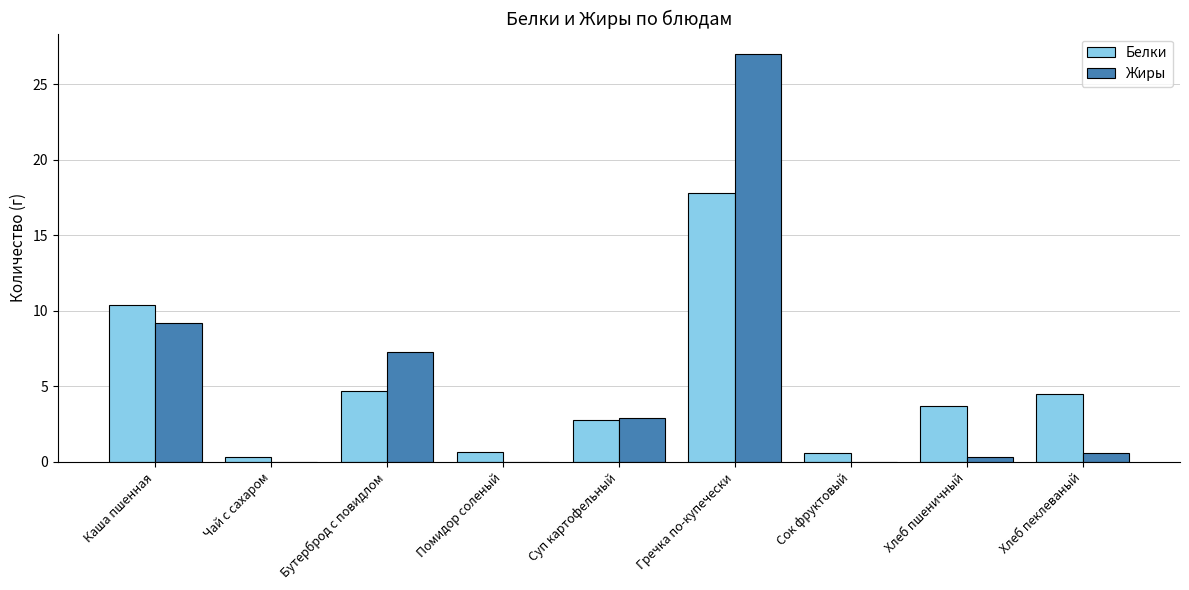

Are the bars grouped side by side (vs. stacked)?

Yes